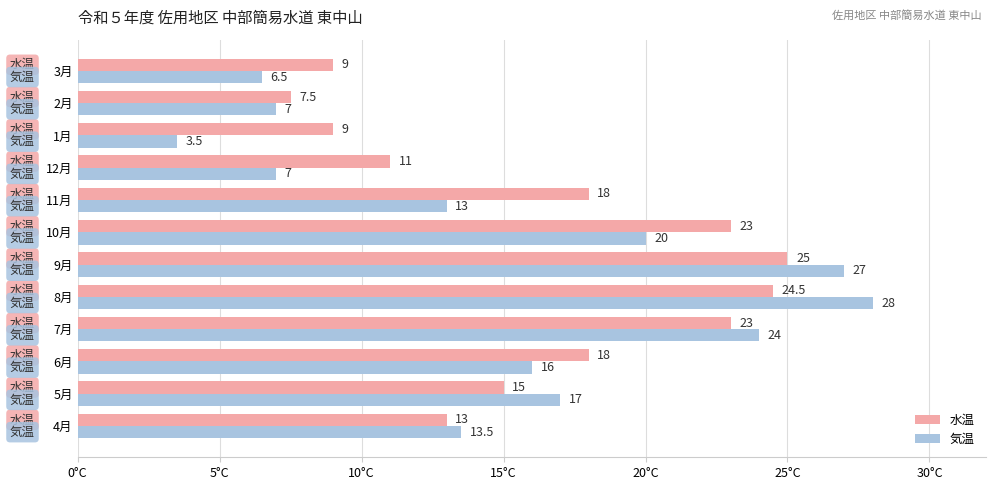

What is the lowest value of the 気温 series?

3.5